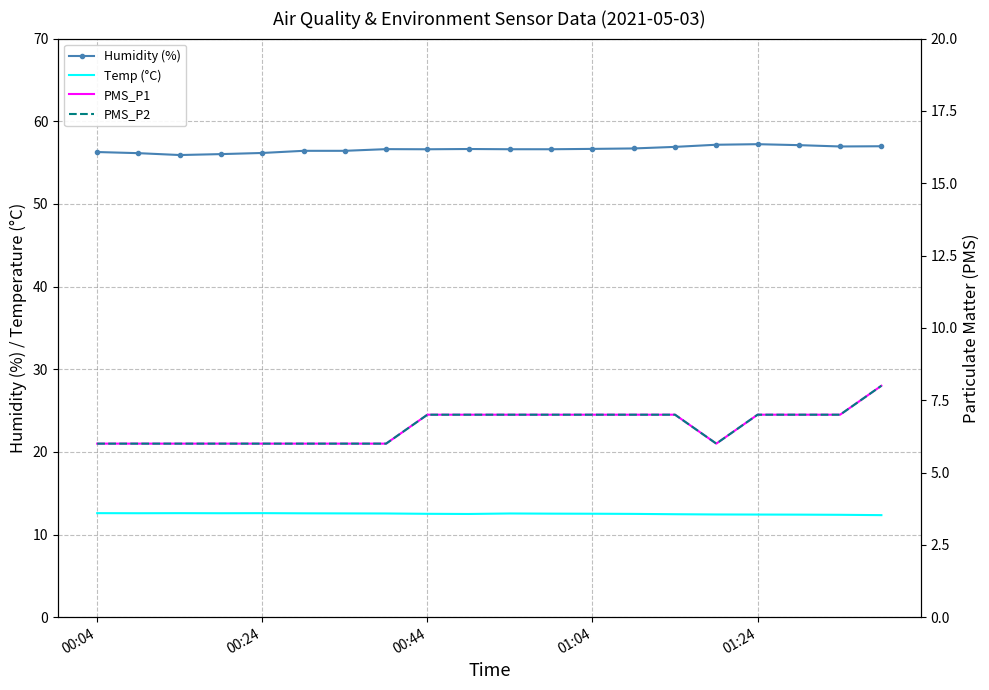

Which series has the widest spread of values?

PMS_P1